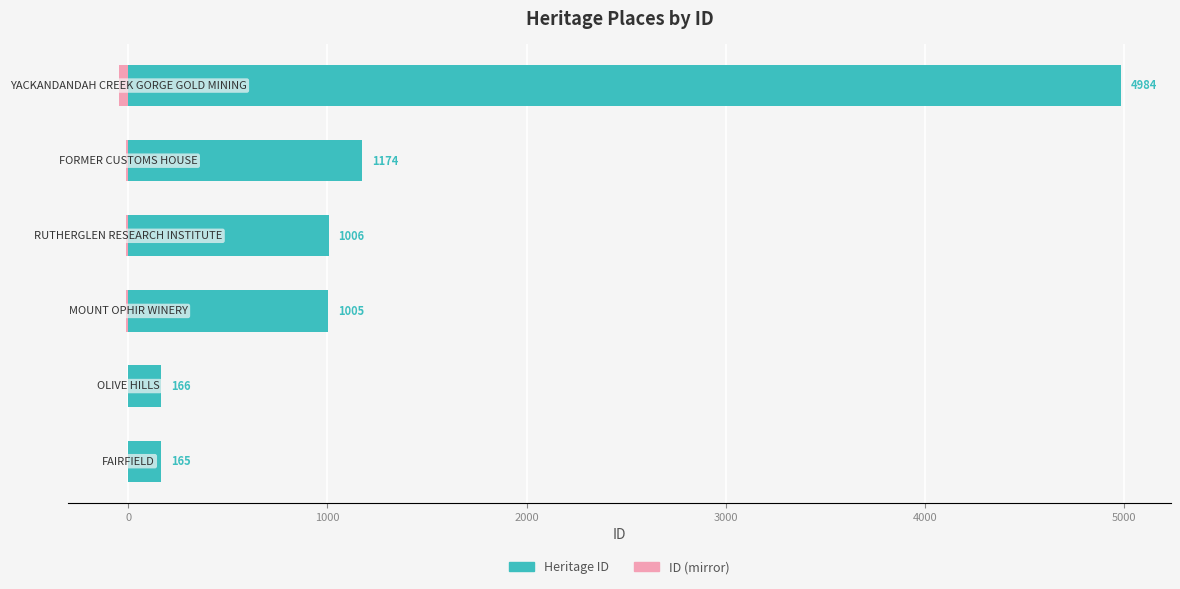

Reading left to right, what are all the values shown in this chart?

Heritage ID: −1000=165.0	0=166.0	1000=1005.0	2000=1006.0	3000=1174.0	4000=4984.0
ID (mirror): −1000=-1.7	0=-1.7	1000=-10.1	2000=-10.1	3000=-11.7	4000=-49.8